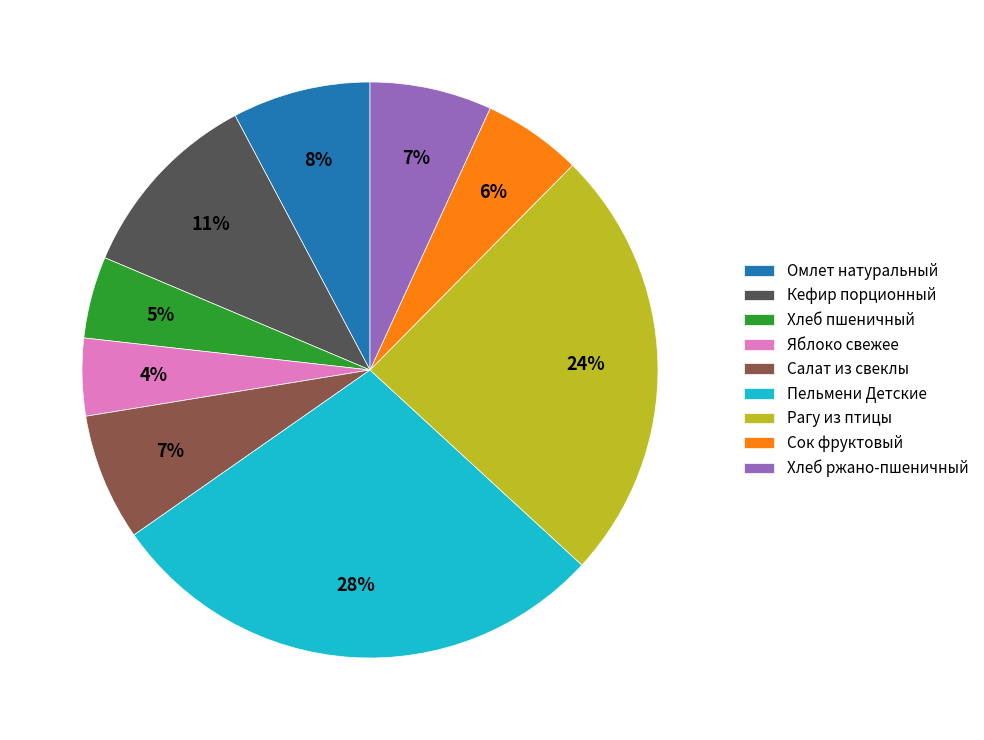

To the nearest percent, what is the average slice percentage?

11%